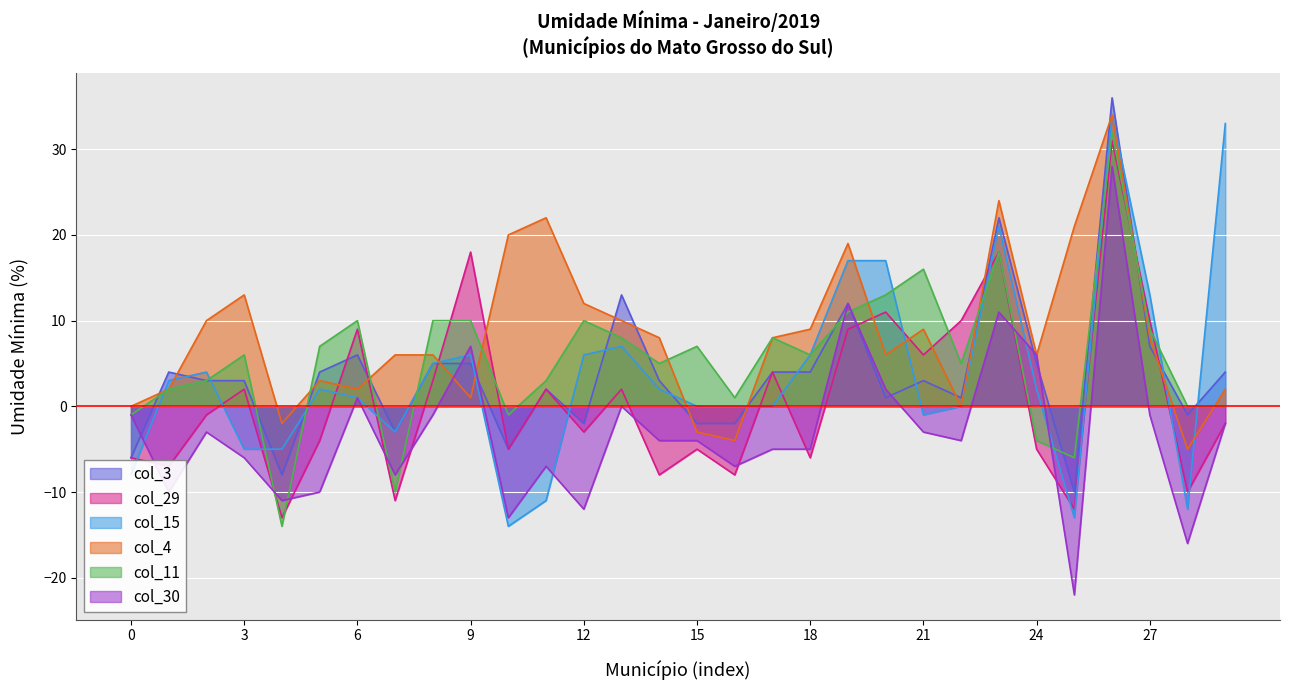

What is the minimum value shown in the chart?

-22